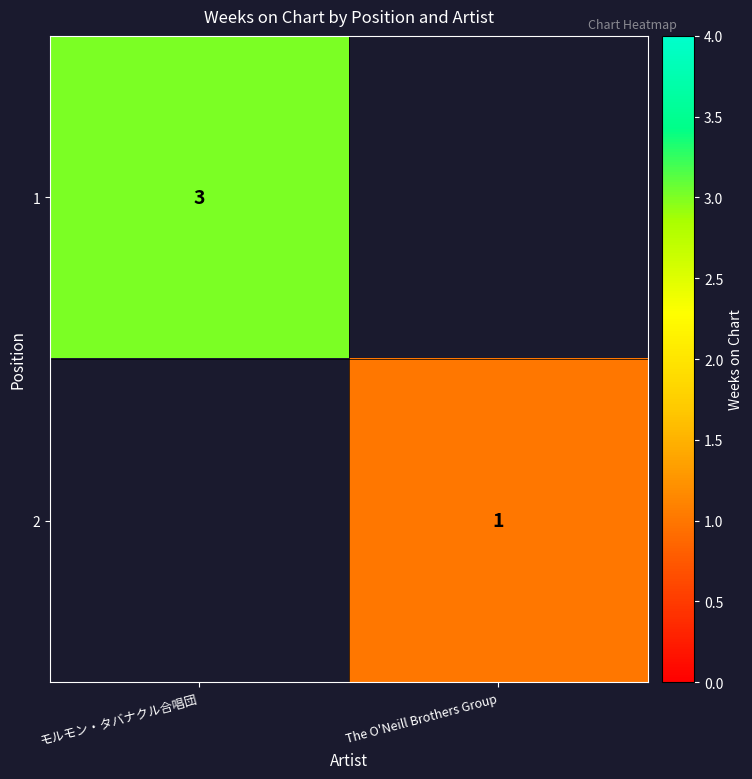

True or false: 1 has a value of 3 at モルモン・タバナクル合唱団.

True